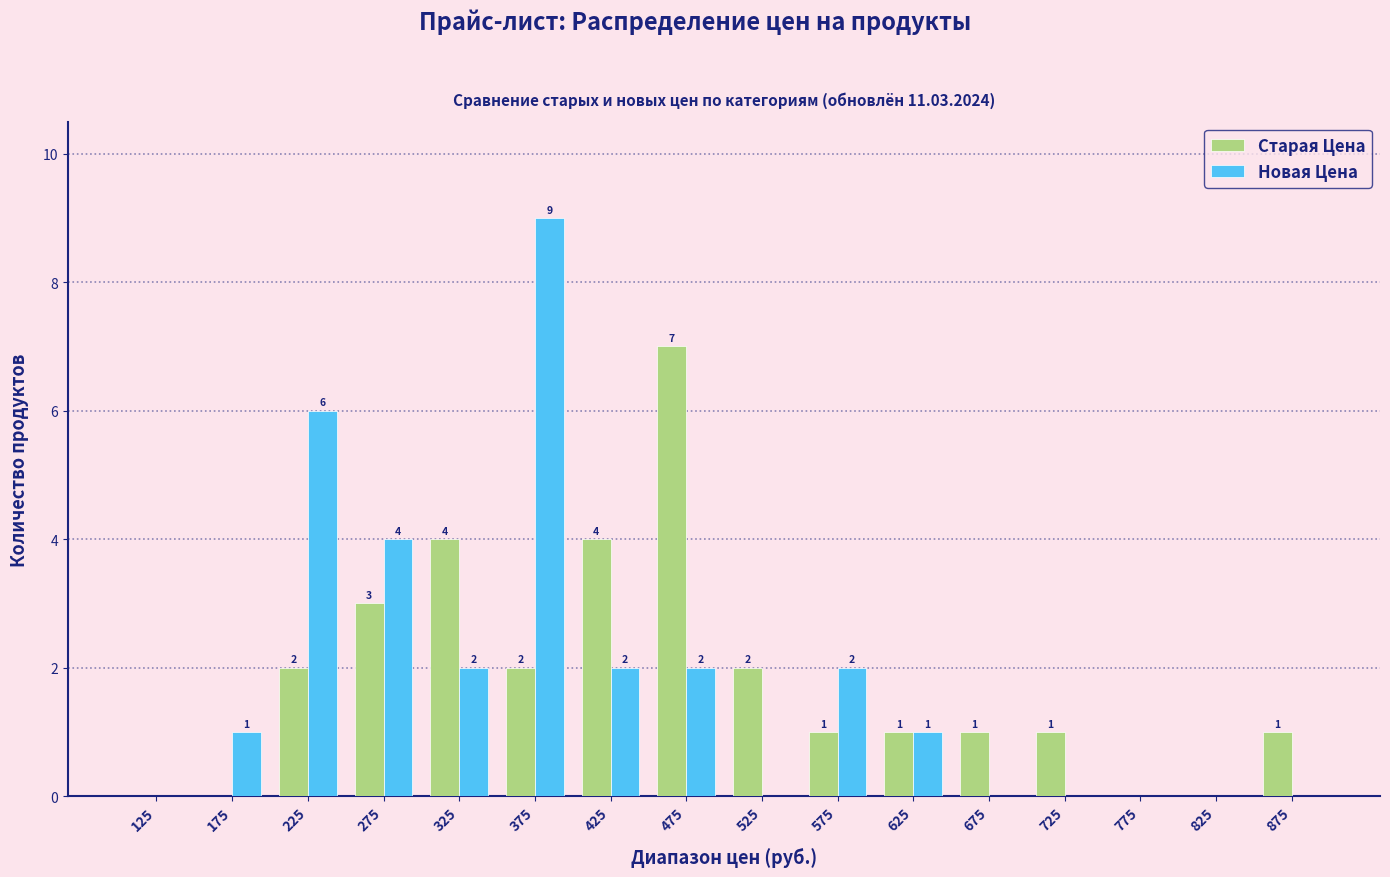

In the Старая Цена series, which range on the x-axis has the tallest bar?

450 to 500